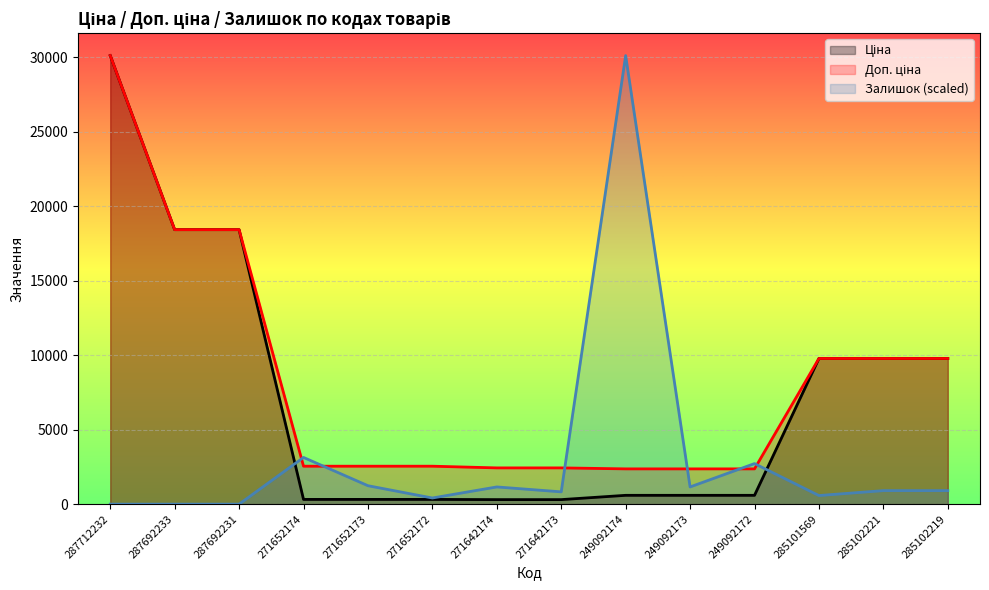

Rank the categories by Доп. ціна value from highest to lowest.

287712232, 287692233, 287692231, 285101569, 285102221, 285102219, 271652174, 271652173, 271652172, 271642174, 271642173, 249092174, 249092173, 249092172